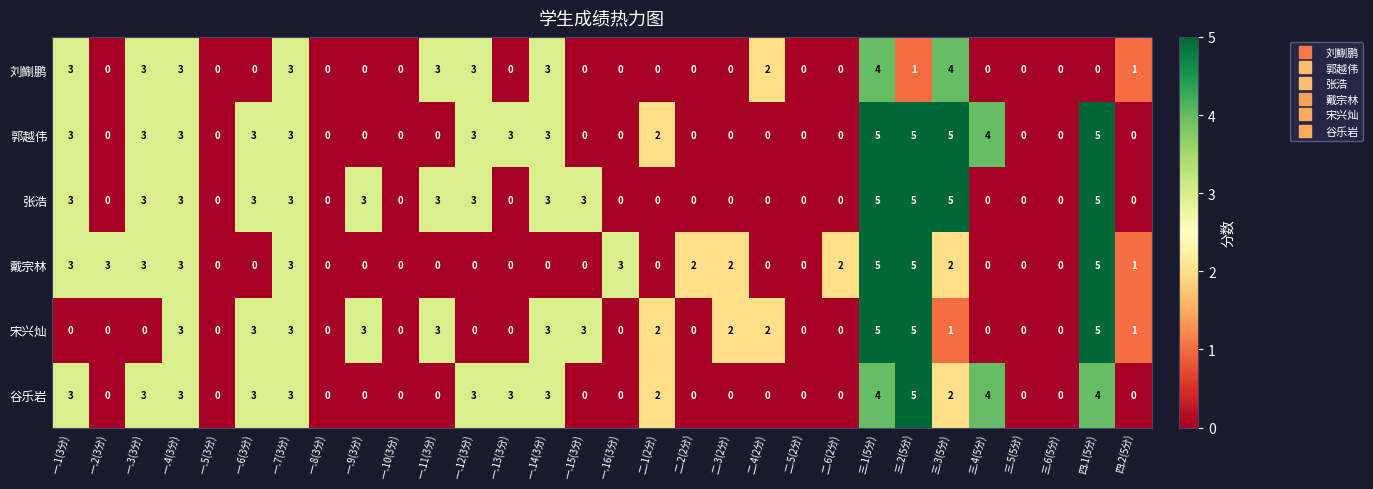

What is the difference between the second highest and second lowest values in the 张浩 series?

5